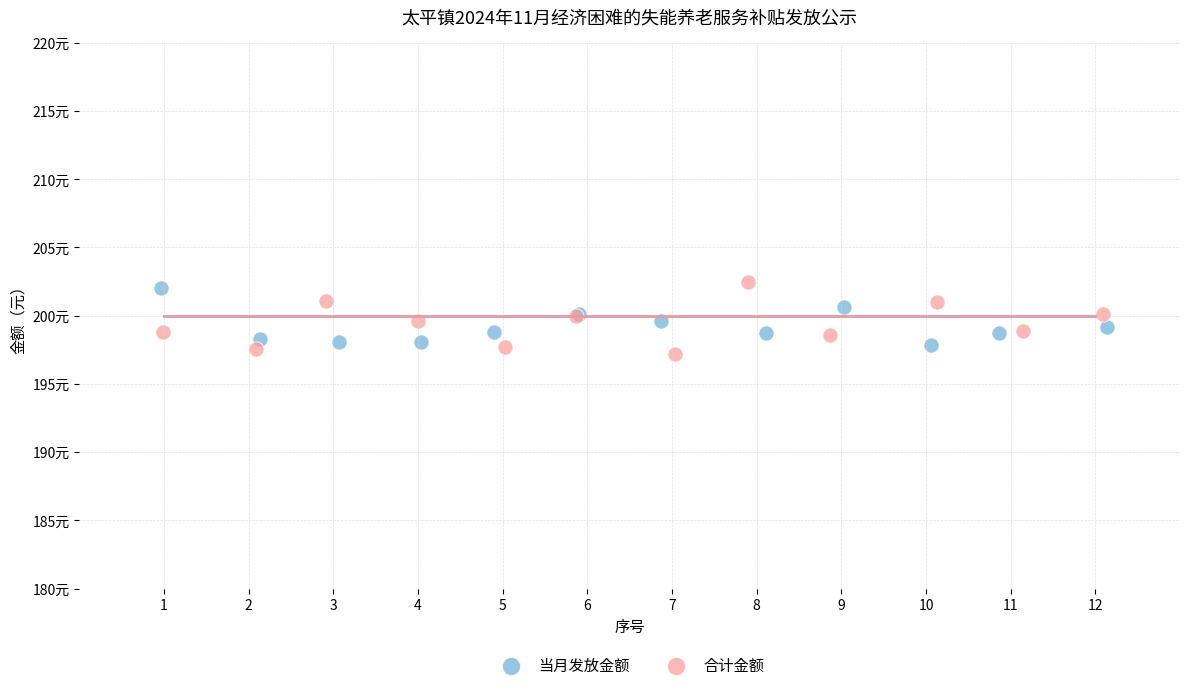

What are all the series names shown in the legend?

当月发放金额, 合计金额